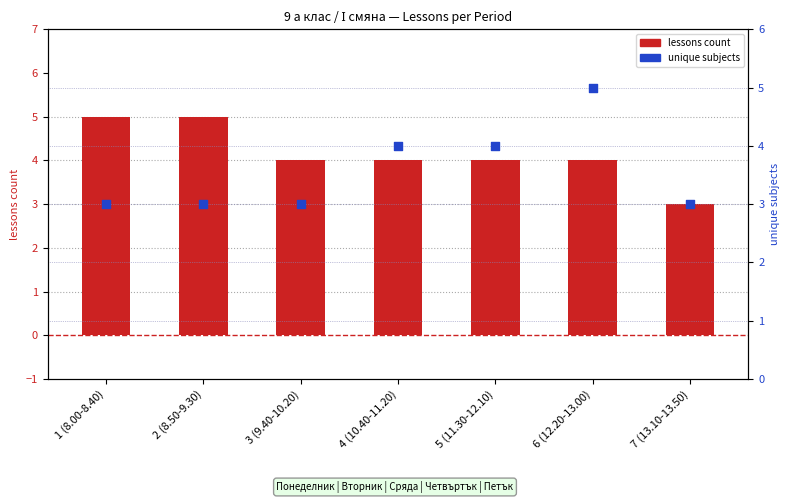

Which series has the largest total across all categories?

lessons count